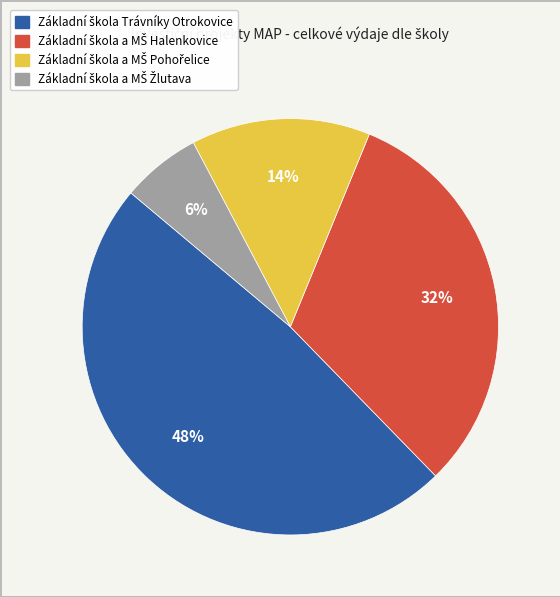

To the nearest percent, what is the average slice percentage?

25%